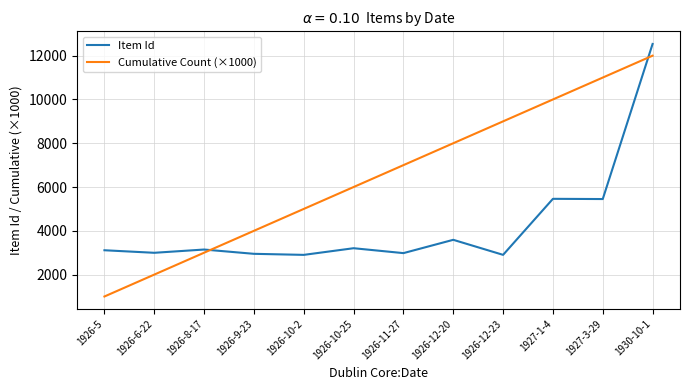

List the series in order of their overall mean, highest first.

Cumulative Count (×1000), Item Id